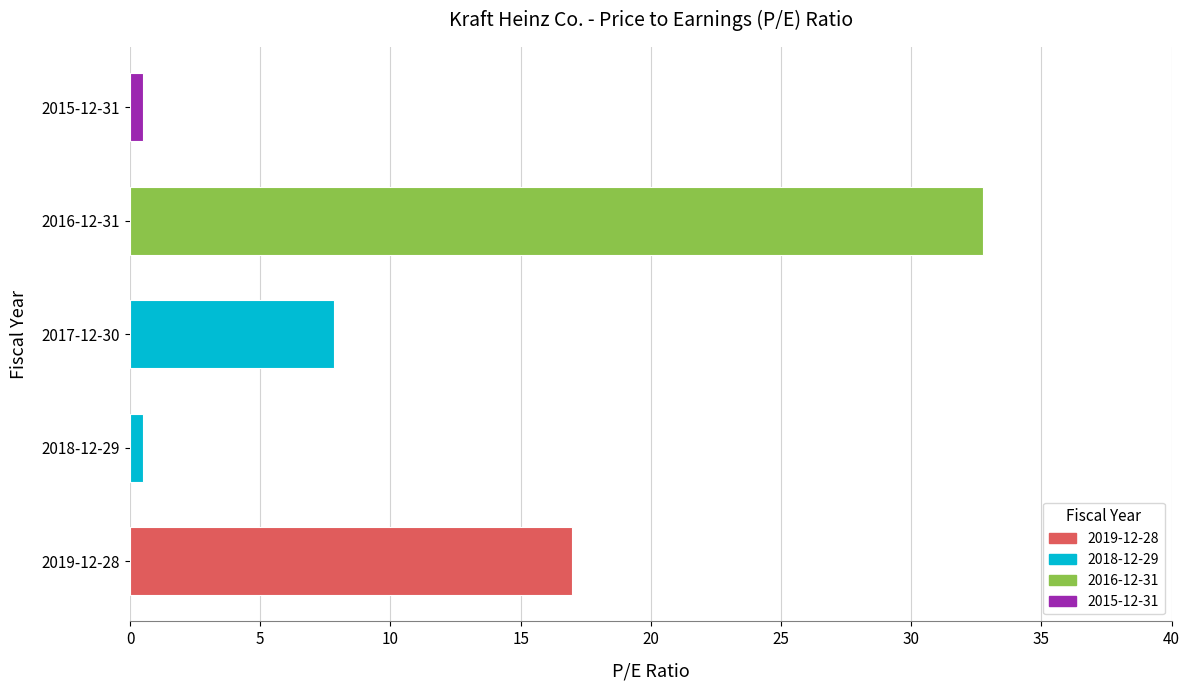

What is the minimum value shown in the chart?

0.5